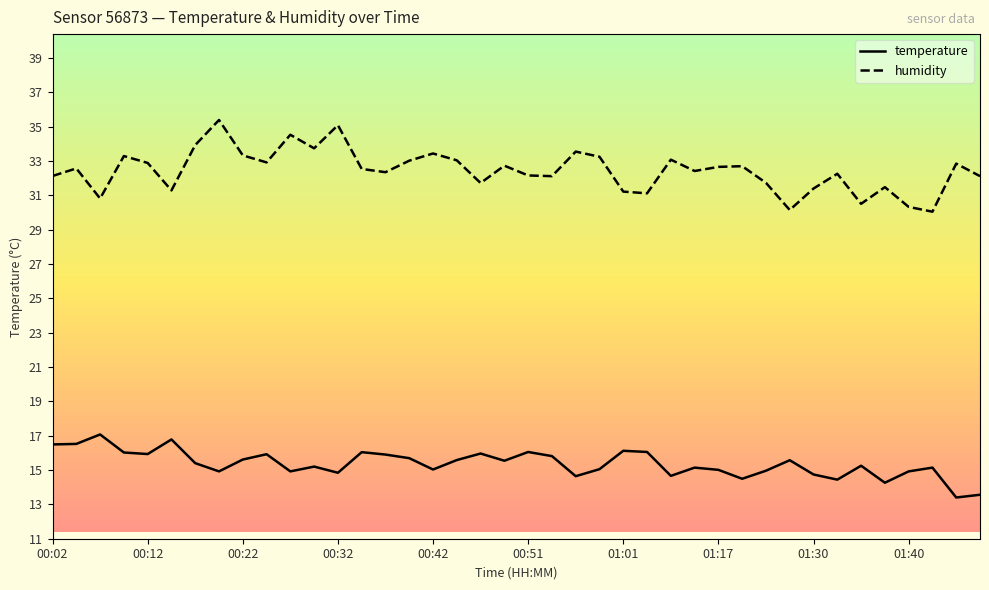

What are all the series names shown in the legend?

temperature, humidity